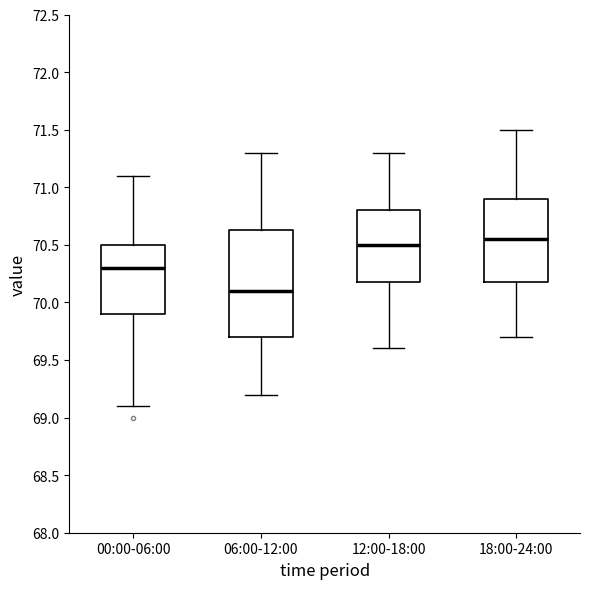

Where does the median line of the box for 12:00-18:00 sit on the y-axis? The values are not printed on the chart, so give them approximately, as read against the axis.

70.50